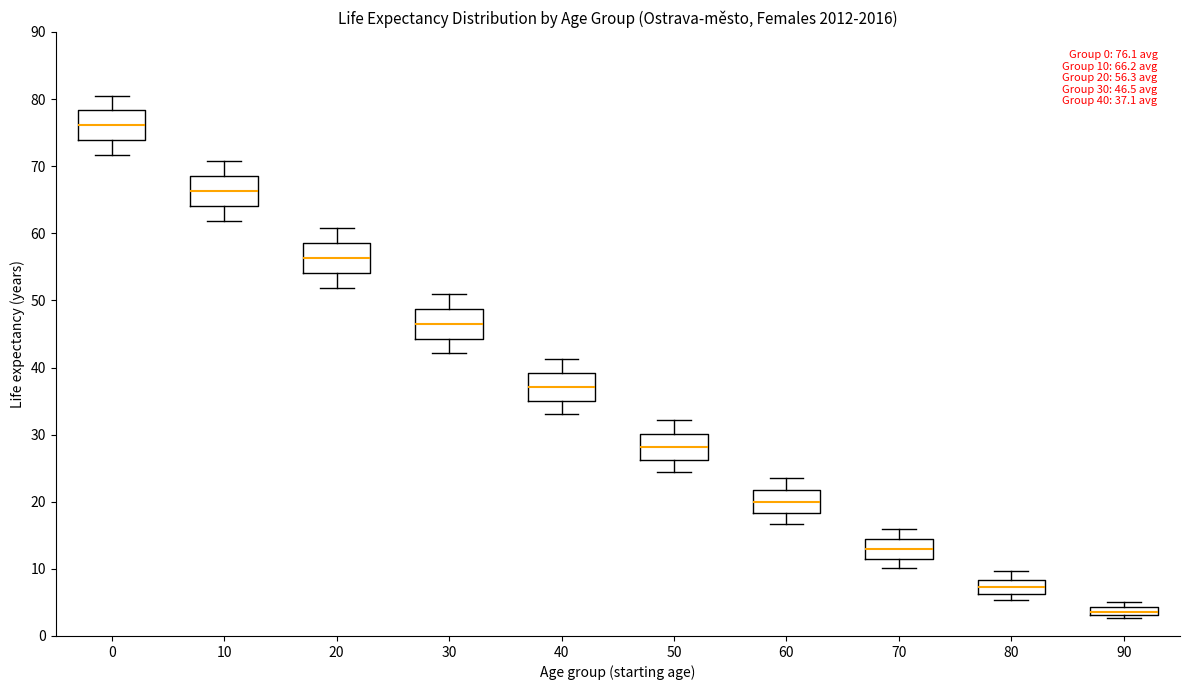

Which box has the lowest median line?

90